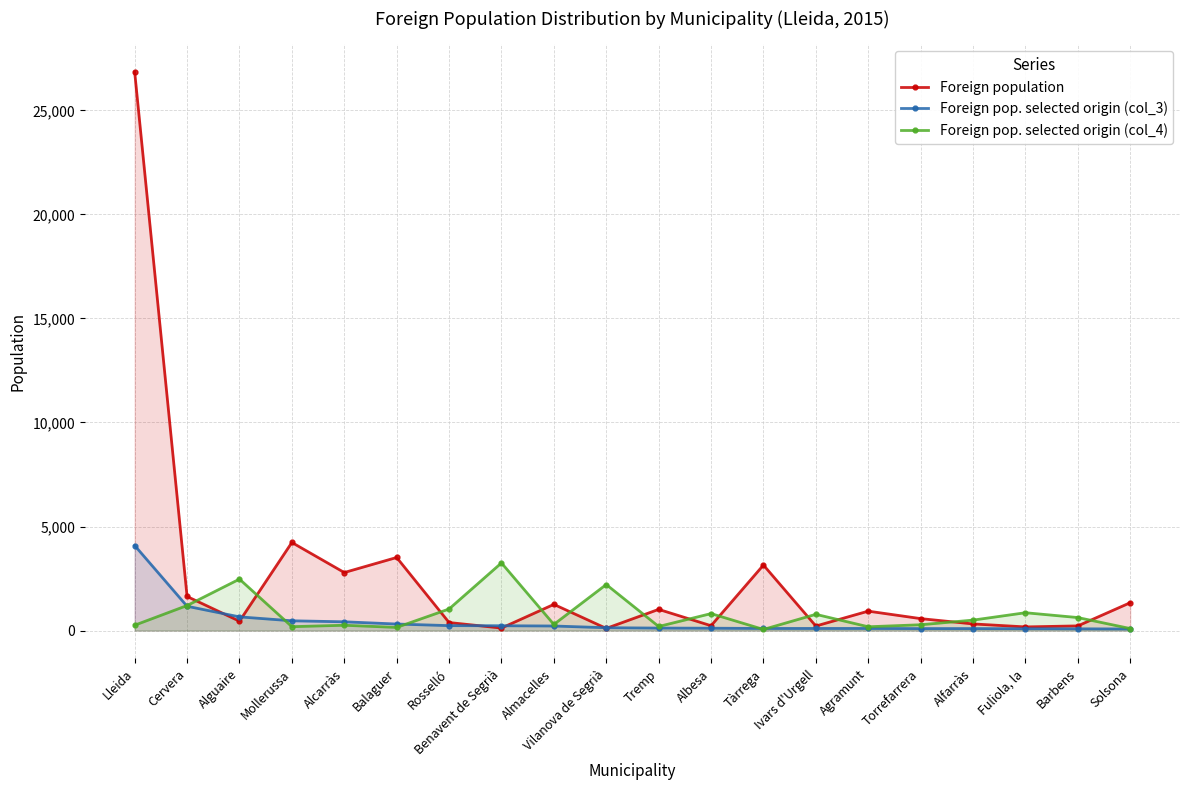

Which series ends up on top after the final intersection of Foreign population and Foreign pop. selected origin (col_3)?

Foreign population